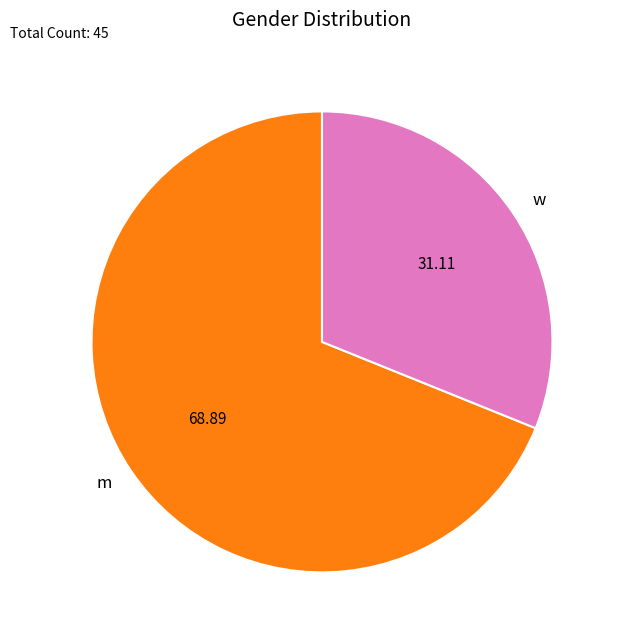

Between w and m, which is larger?

m